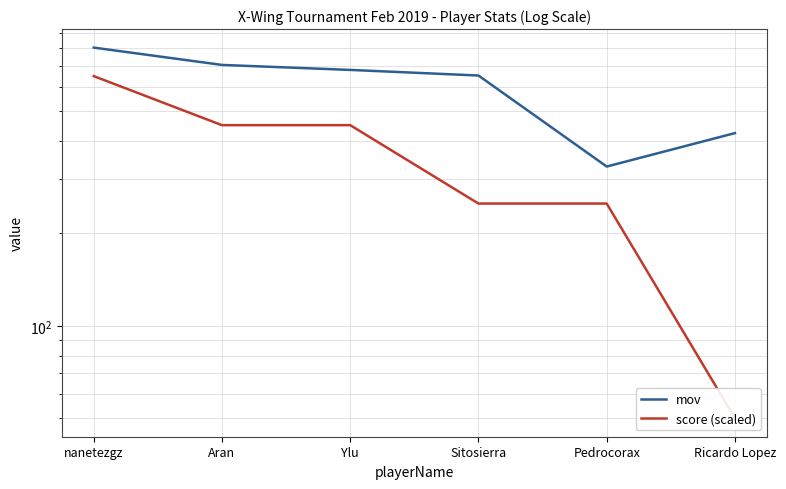

What is the sum of the mov values at Pedrocorax and Sitosierra?

983